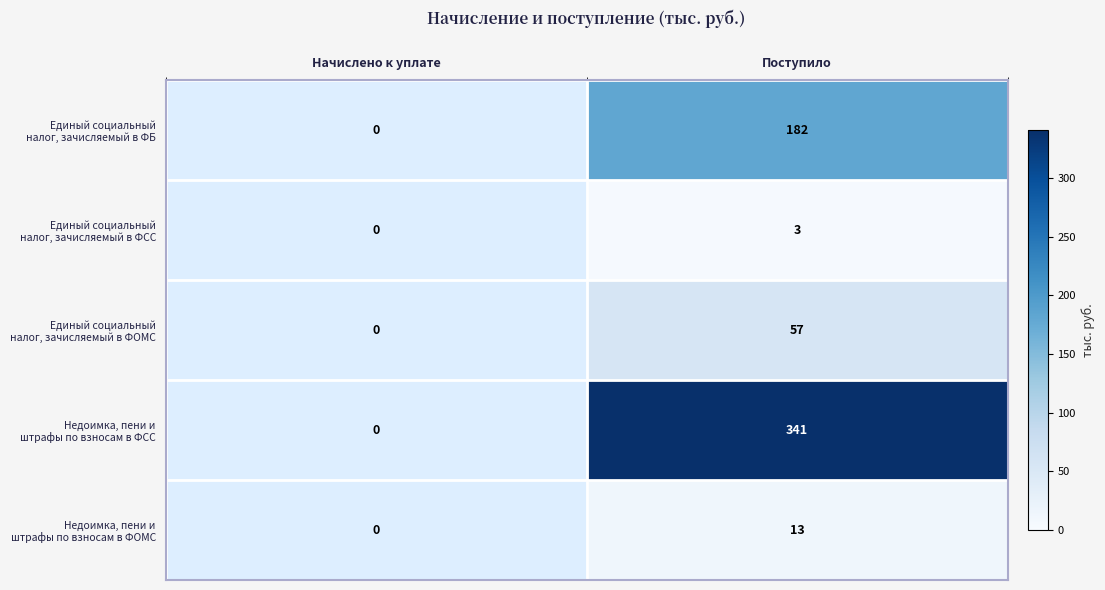

At which category does the chart reach its minimum across all series?

Начислено к уплате